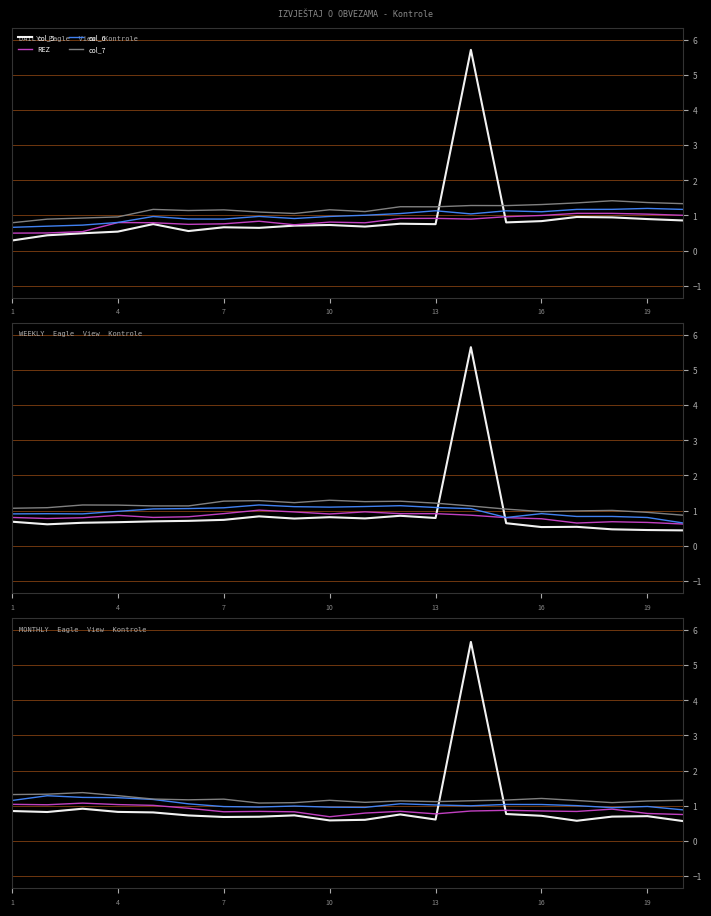

Which has a higher value, 1 or 10?

1